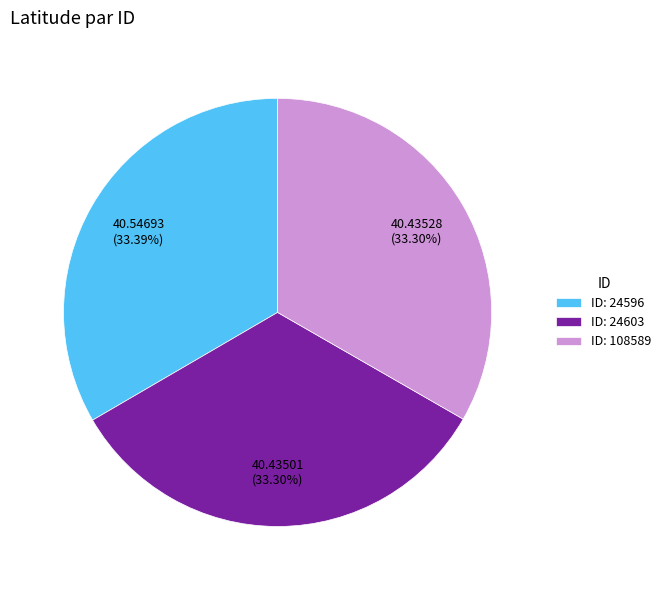

Is the sum of ID: 108589 and ID: 24596 greater than half?

Yes